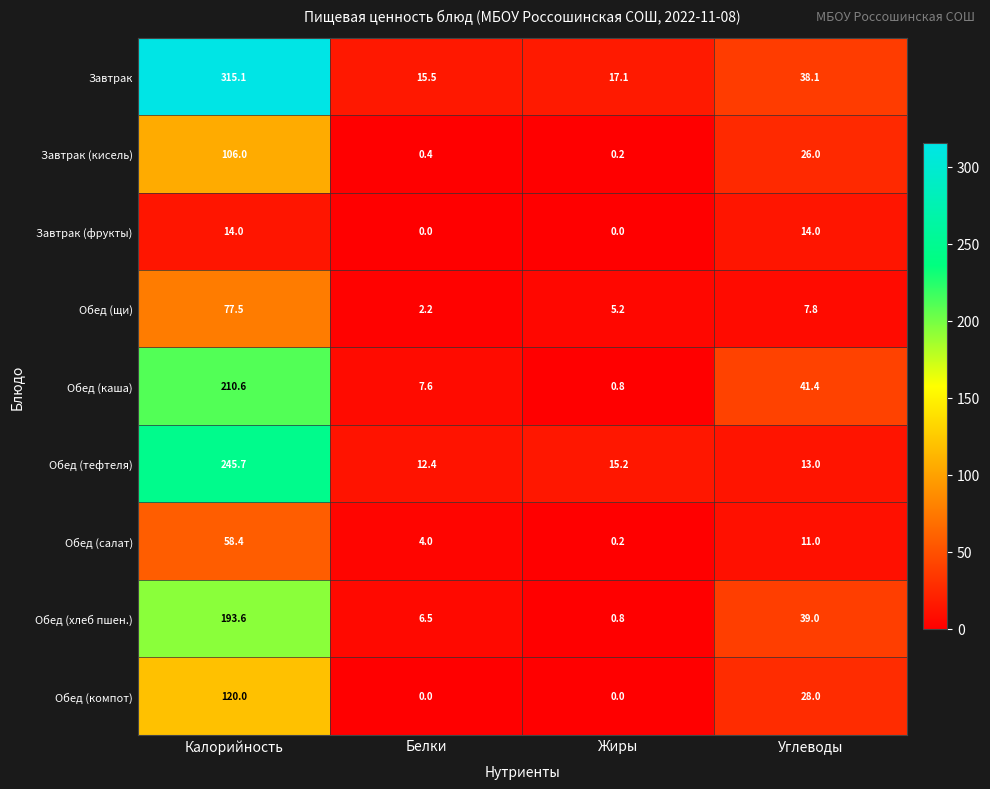

Which series has the largest total across all categories?

Завтрак